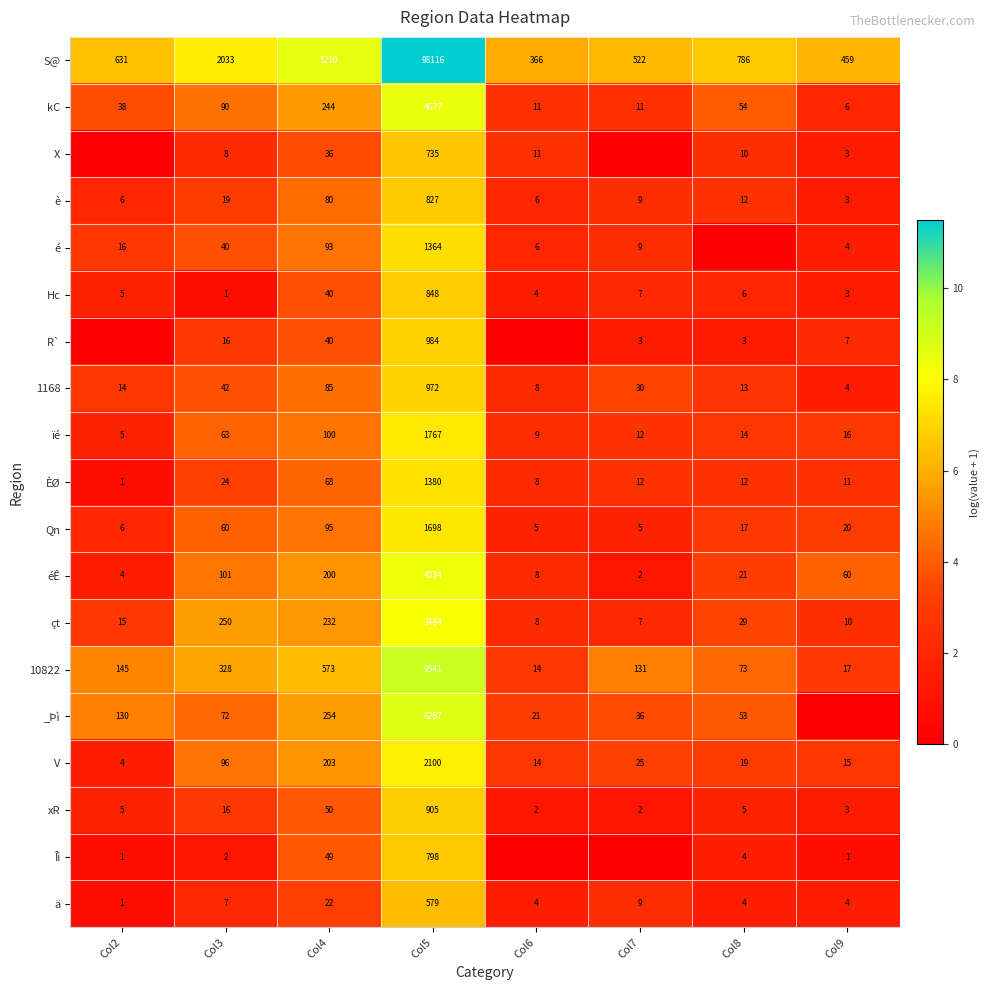

What is the difference between the maximum and minimum values in the 10822 series?

9527